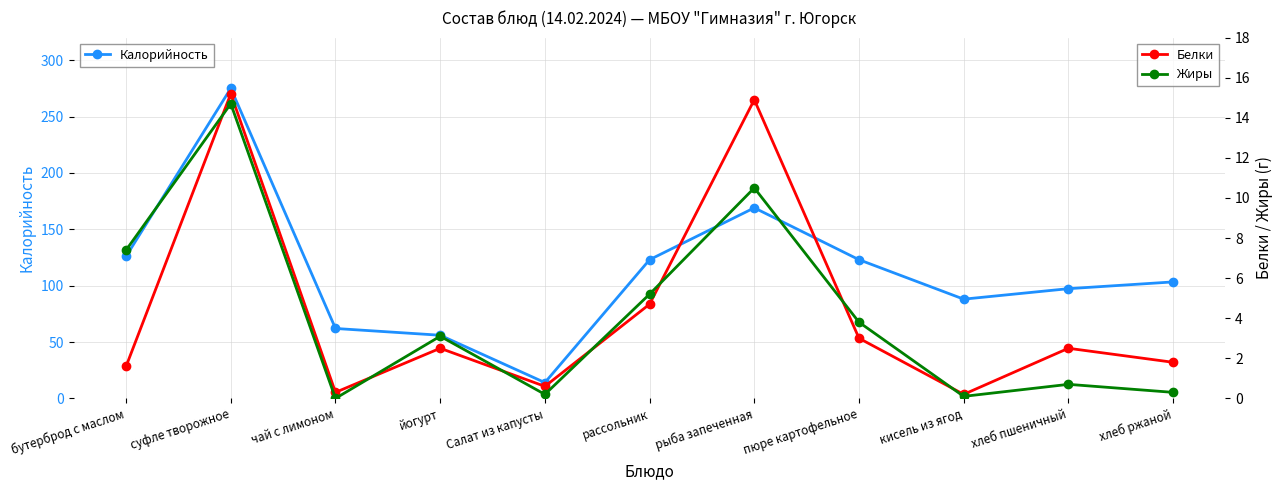

Reading left to right, transcribe all the data shown in this chart.

Калорийность: 126.0	275.0	62.0	56.0	14.0	123.0	169.0	123.0	88.0	97.3	103.3
Белки: 1.6	15.2	0.3	2.5	0.6	4.7	14.9	3.0	0.2	2.5	1.8
Жиры: 7.4	14.7	0.0	3.1	0.2	5.2	10.5	3.8	0.1	0.7	0.3